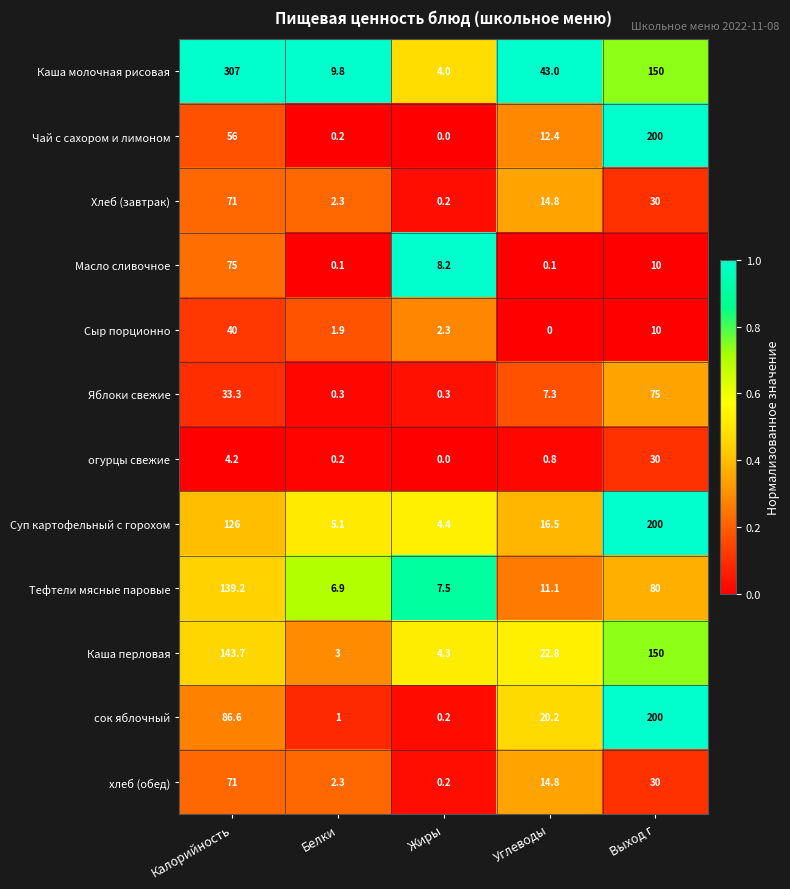

What is the maximum value for Сыр порционно?

40.0